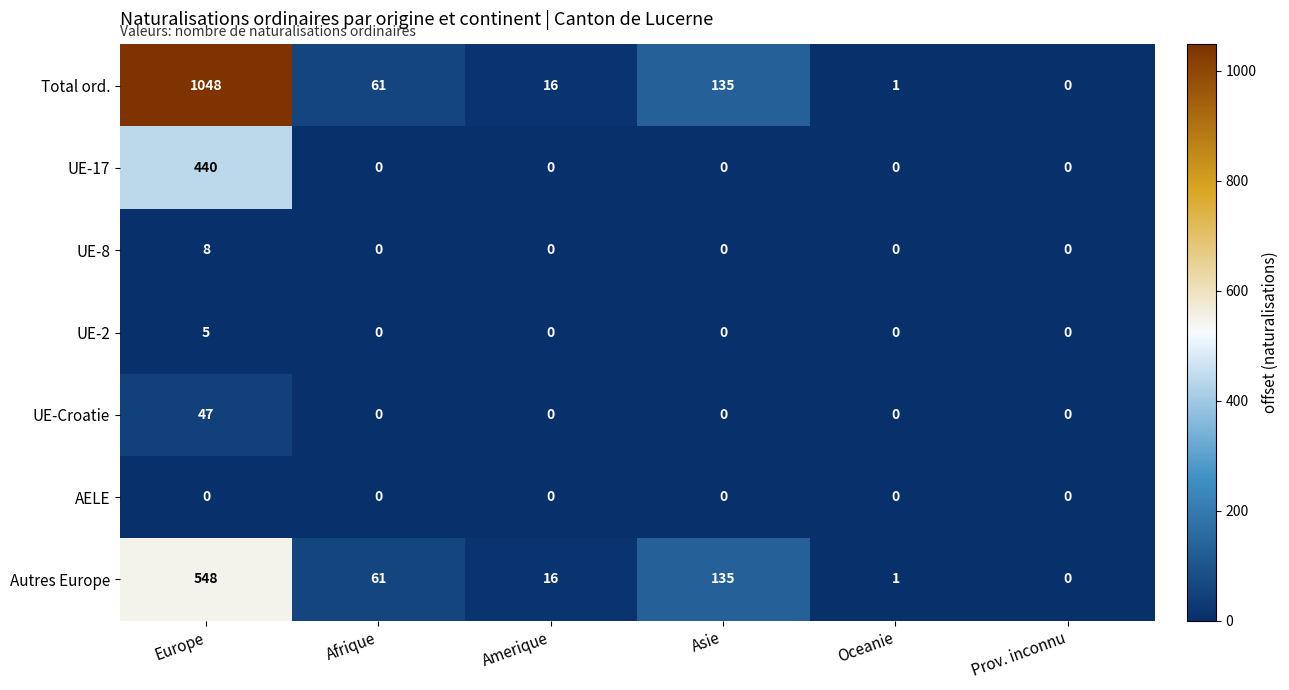

Which series changed the most between Europe and Prov. inconnu?

Total ord.